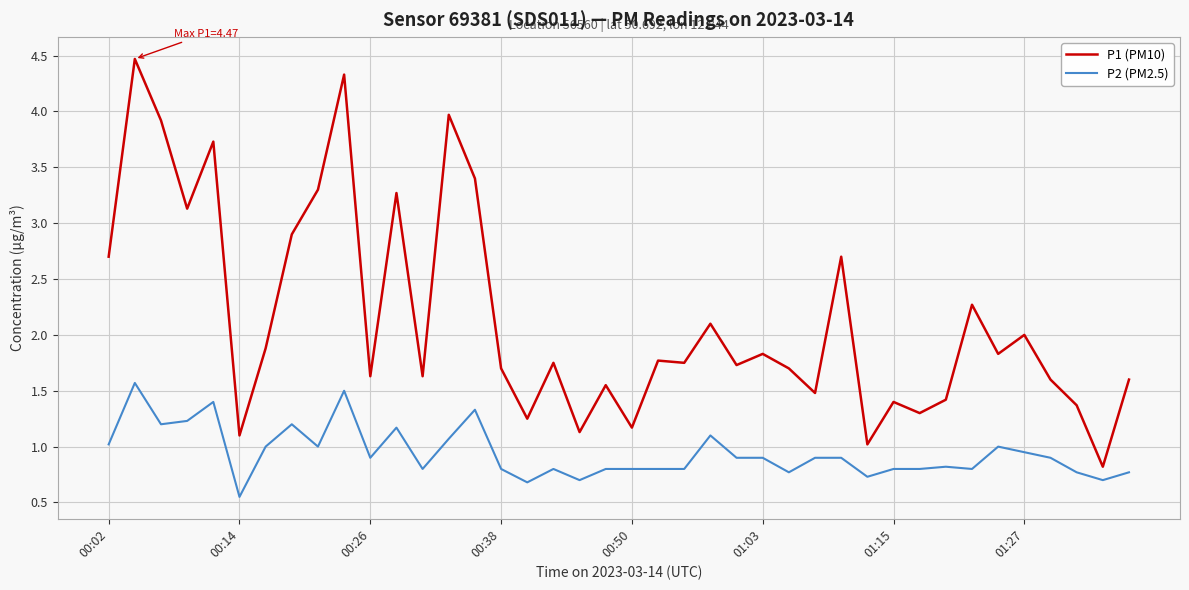

In P1 (PM10), how many points are lower than both neighbors (excluding endpoints)?

14